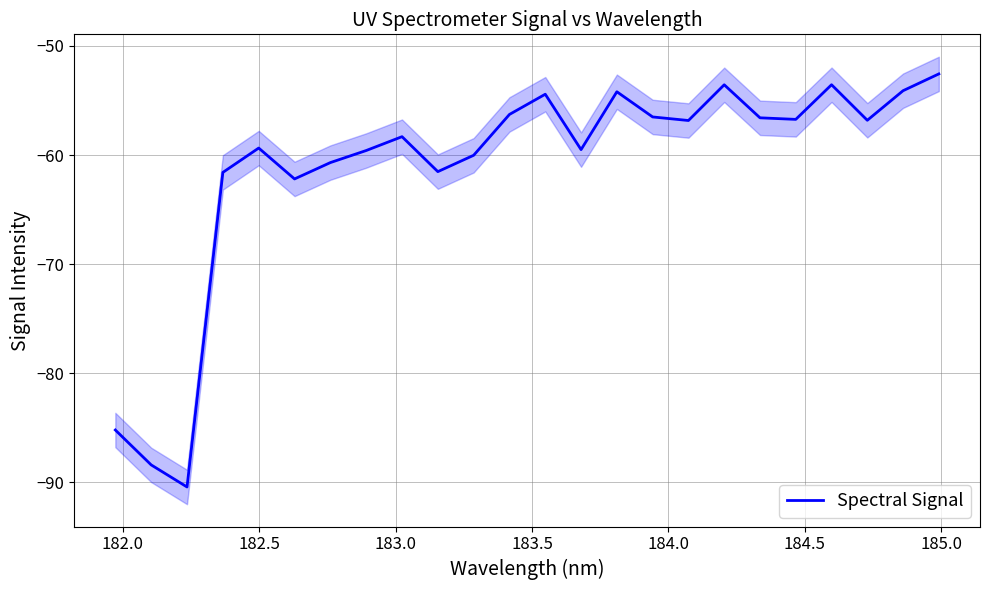

What is the value of the 20th point from the left?

-56.7